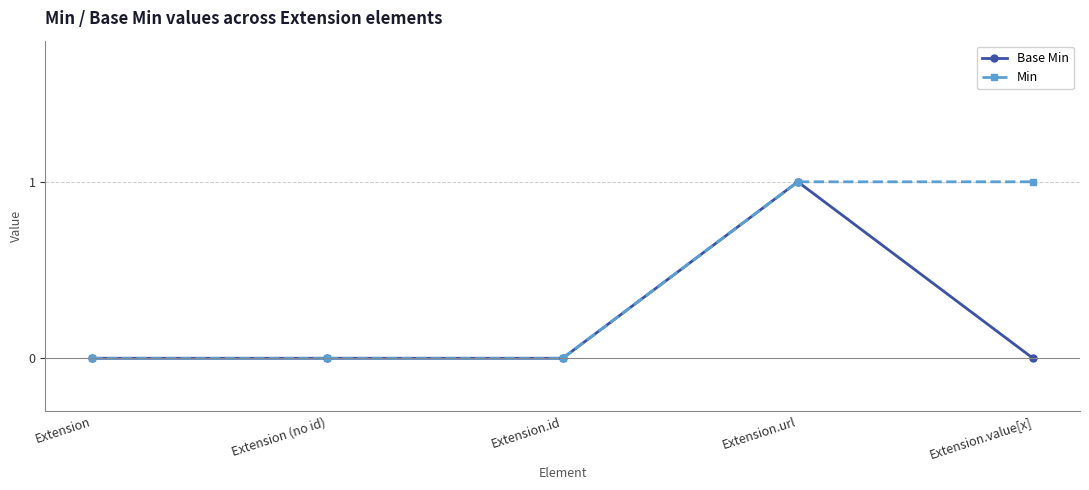

At which category is the sum across all series the highest?

Extension.url